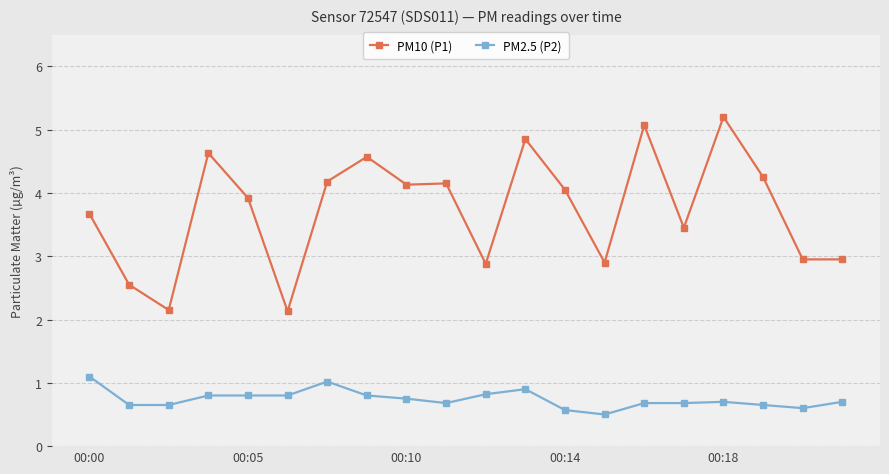

True or false: PM2.5 (P2) and PM10 (P1) intersect in this chart.

False